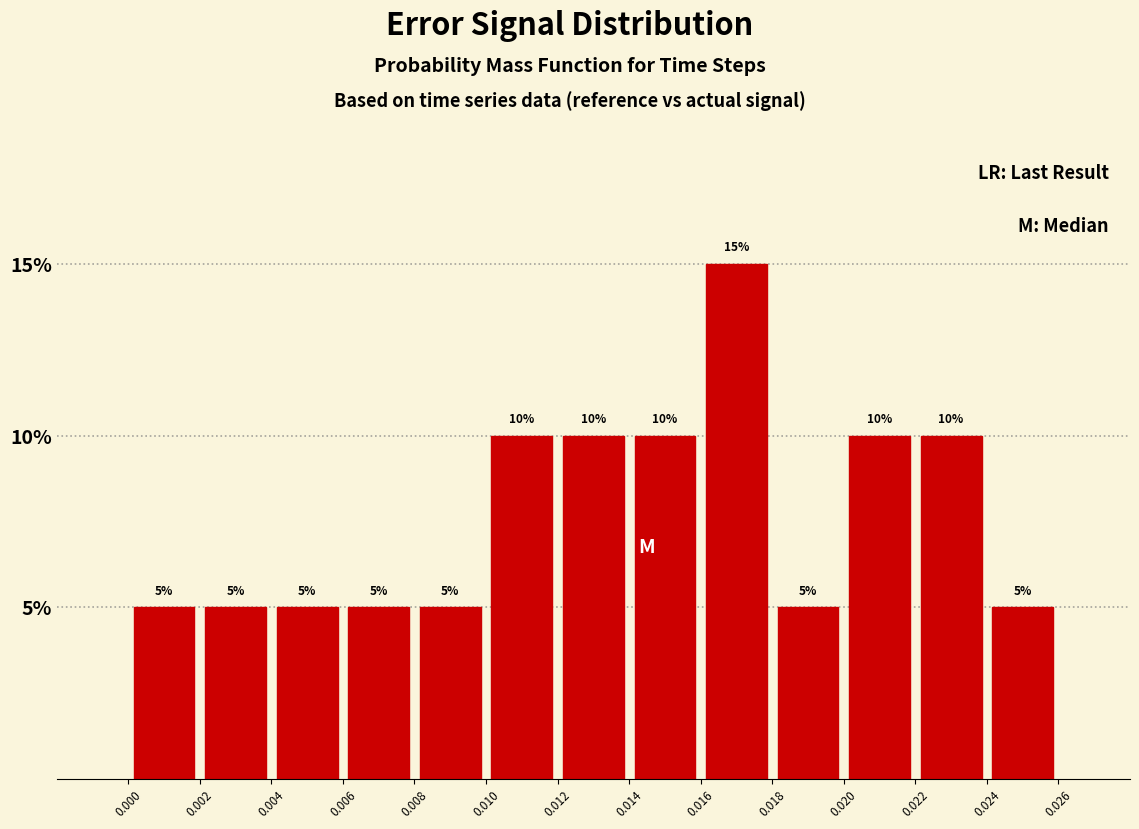

Which range on the x-axis has the tallest bar?

0.016 to 0.018